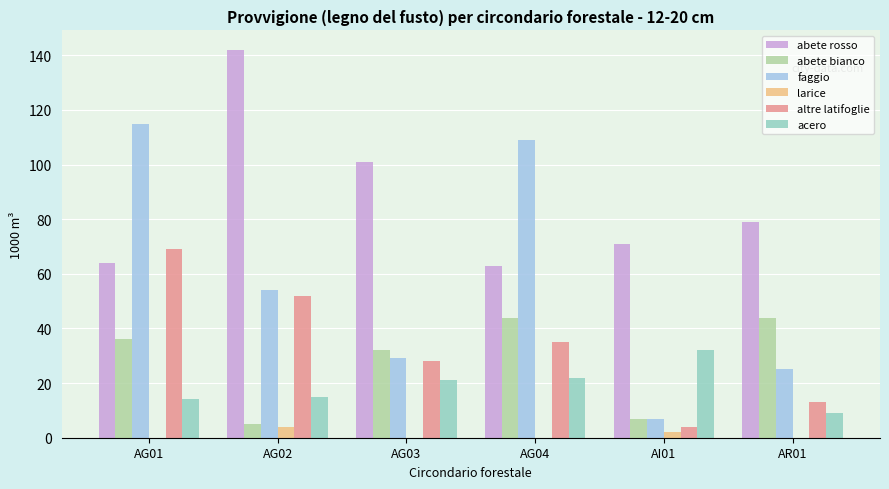

Between AG02 and AG03, which series saw the biggest shift?

abete rosso